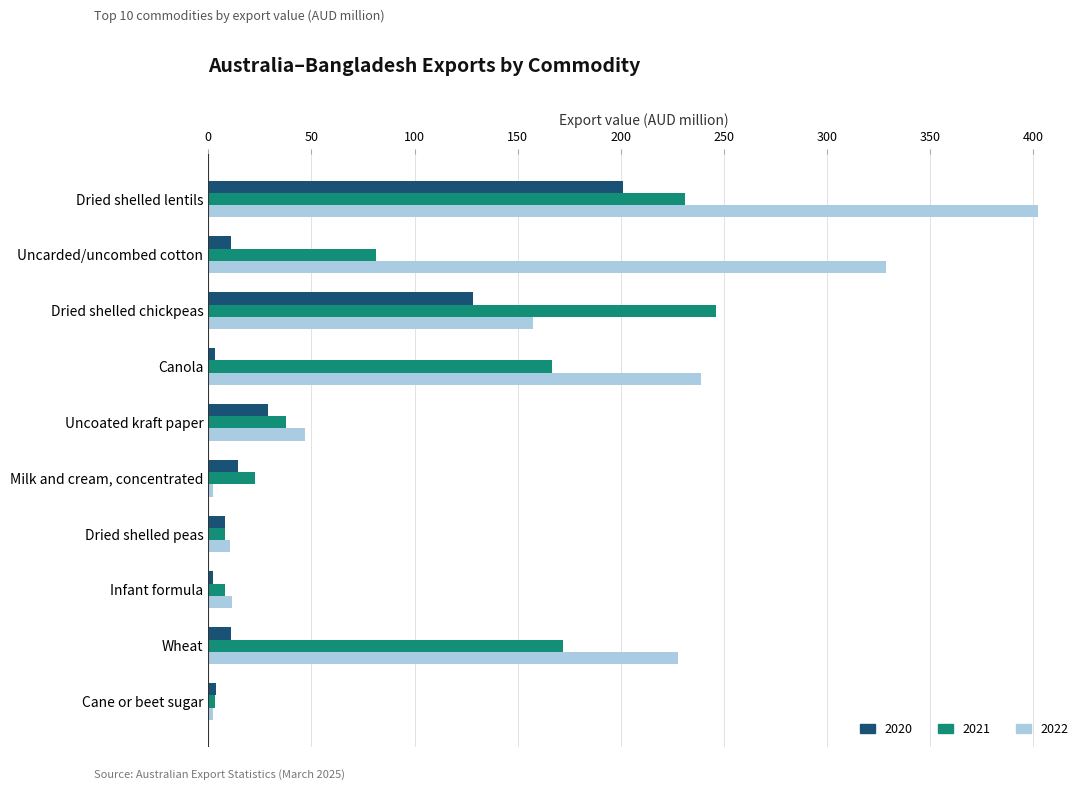

The value of 2022 at Dried shelled chickpeas is 77.3. True or false?

False